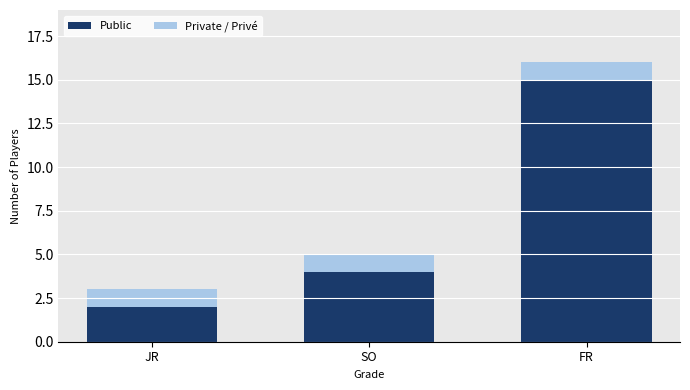

Are the bars grouped side by side (vs. stacked)?

No